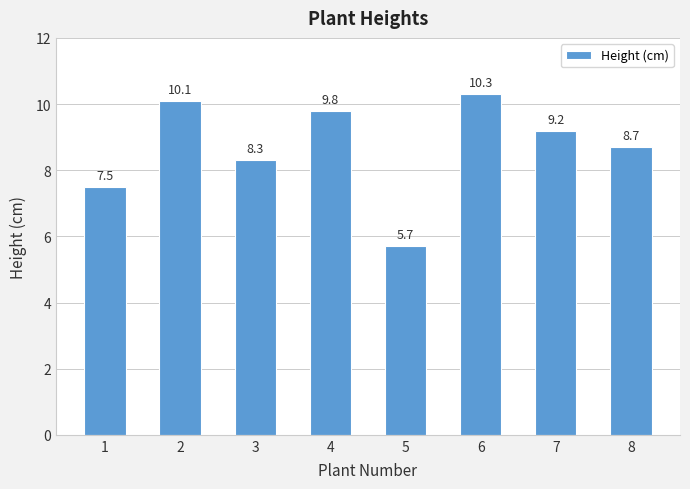

Which label corresponds to the smallest value in the chart?

5